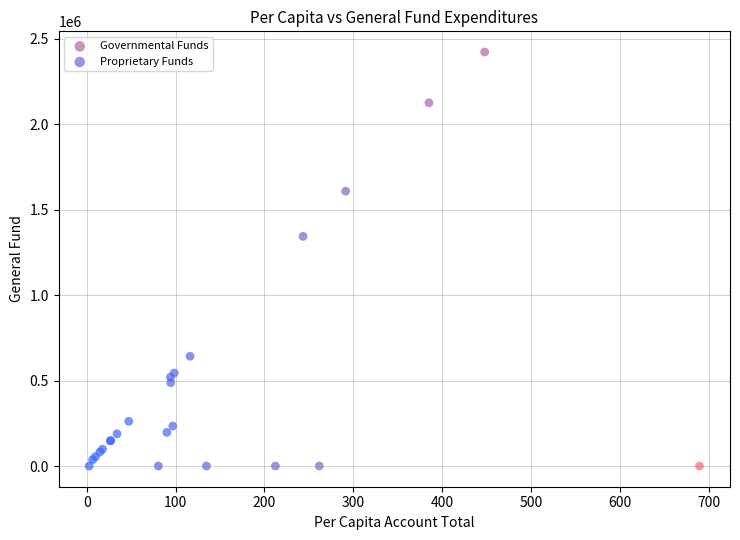

Which series has the widest spread of Y values?

Governmental Funds